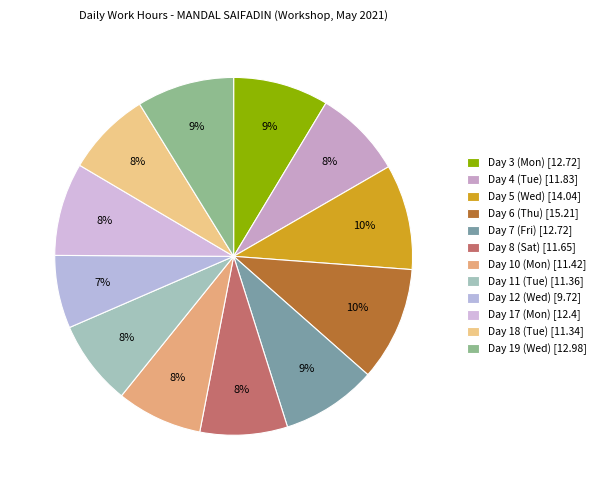

How many slices are in this pie chart?

12